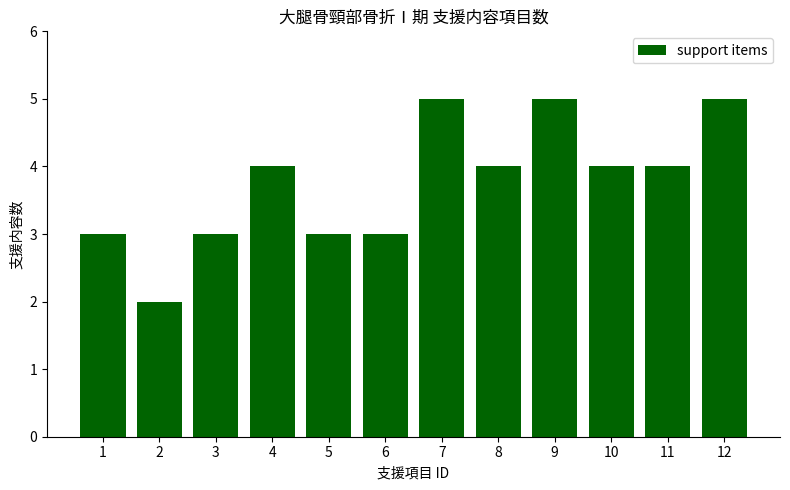

The chart shows a value of 4 at 10. True or false?

True